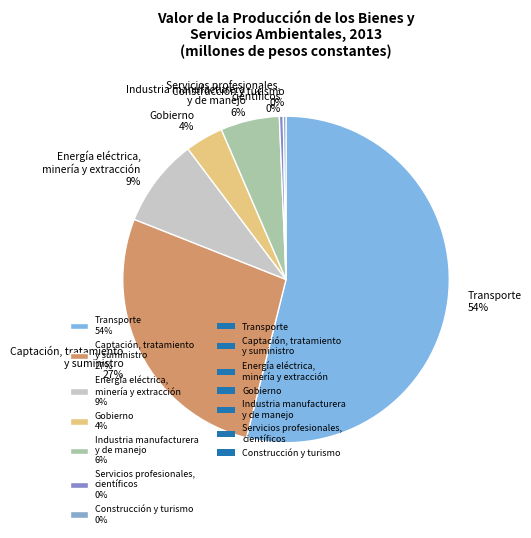

Do Transporte 54% and Energía eléctrica, minería y extracción 9% together represent more than half of the pie?

Yes